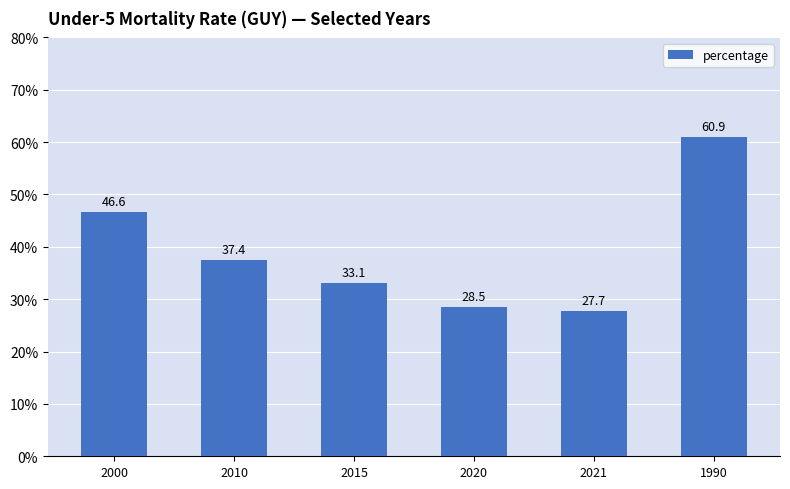

How many categories are shown in the chart?

6